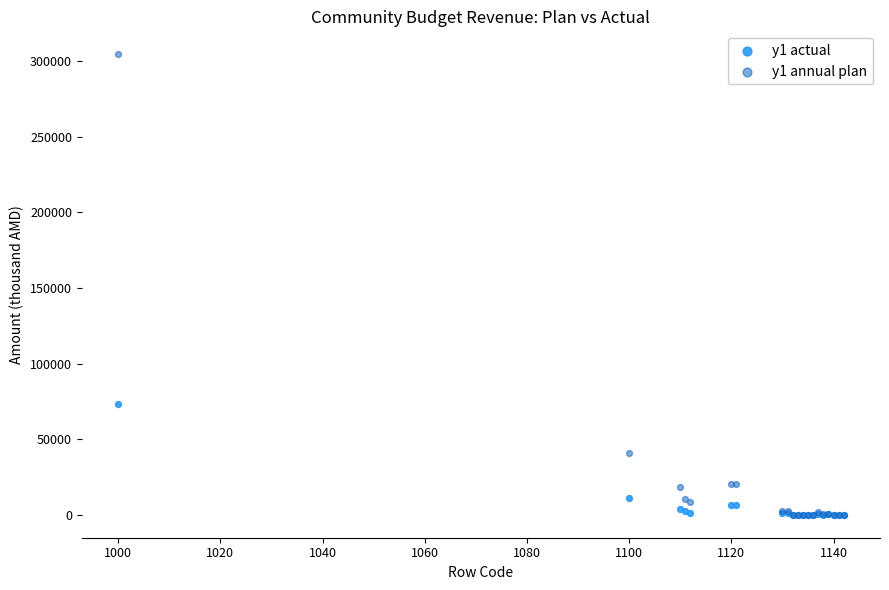

Across all series, what Y value is closest to 152329?

73554.7